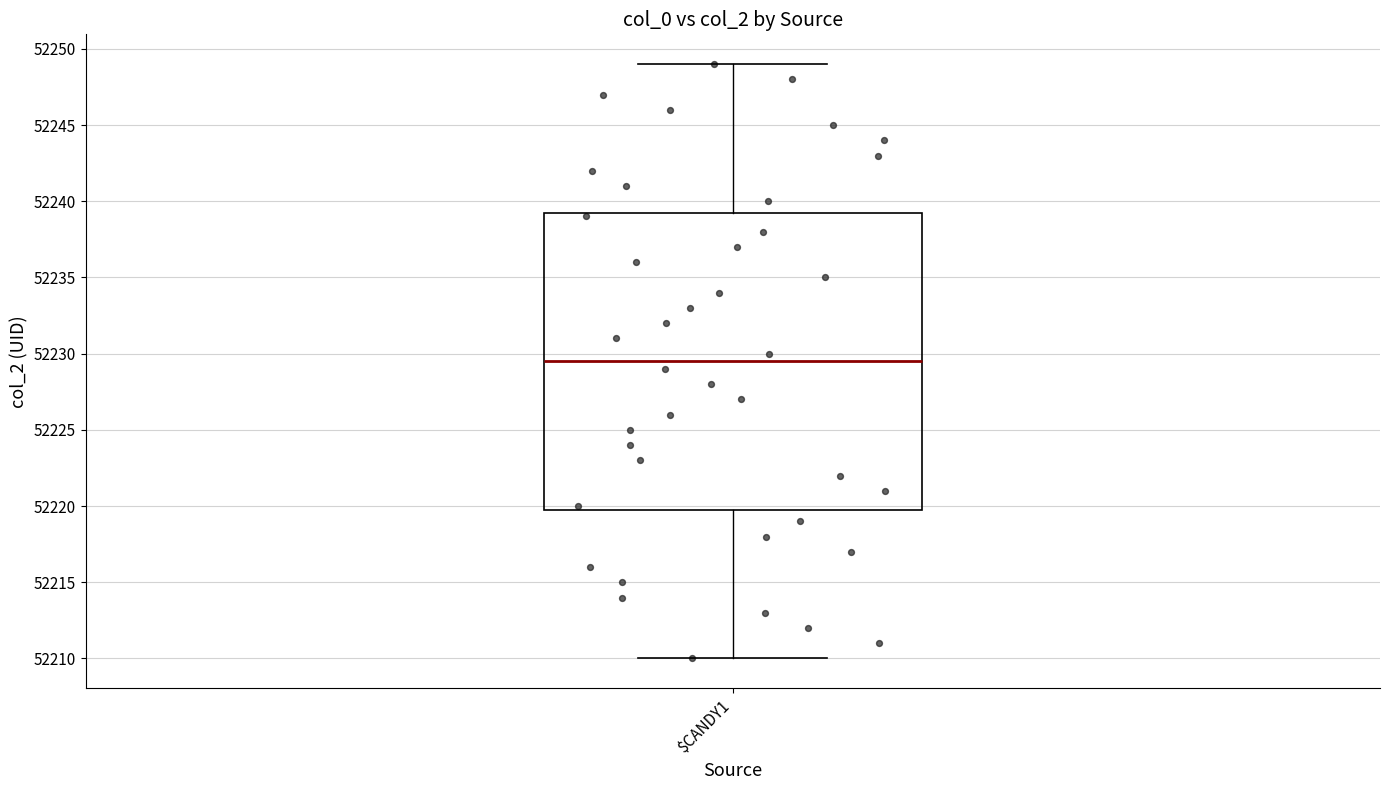

What is the range of Y values (max minus min)?

39